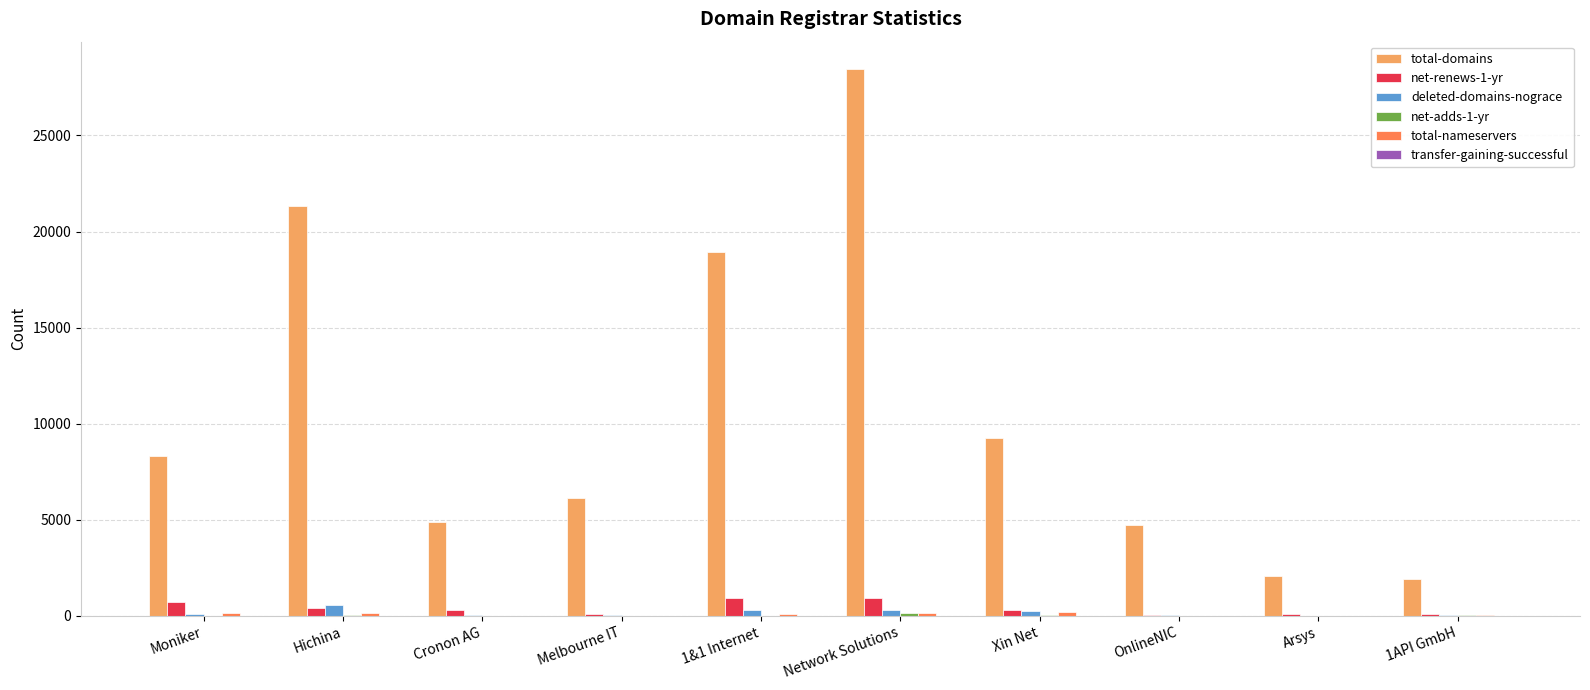

Which series has the largest total across all categories?

total-domains